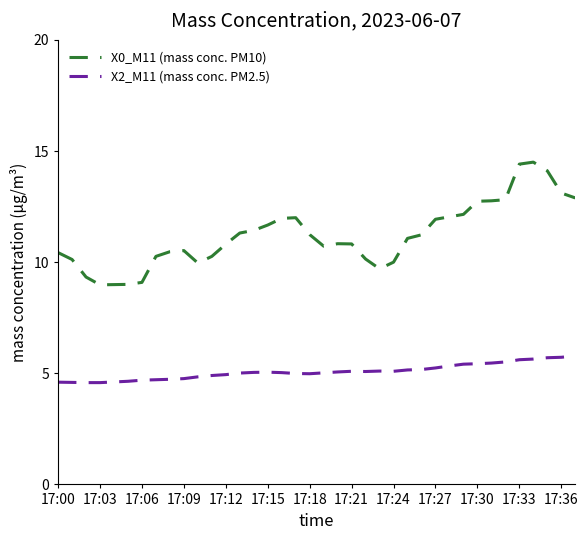

Which series has the widest spread of values?

X0_M11 (mass conc. PM10)